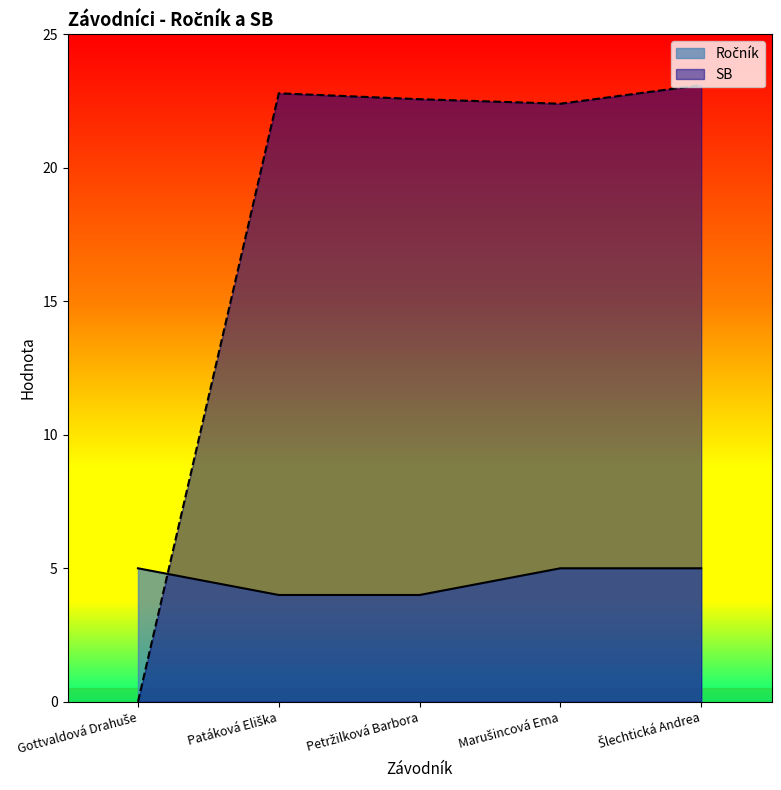

The Ročník series shows 1.5 at Petržilková Barbora. True or false?

False